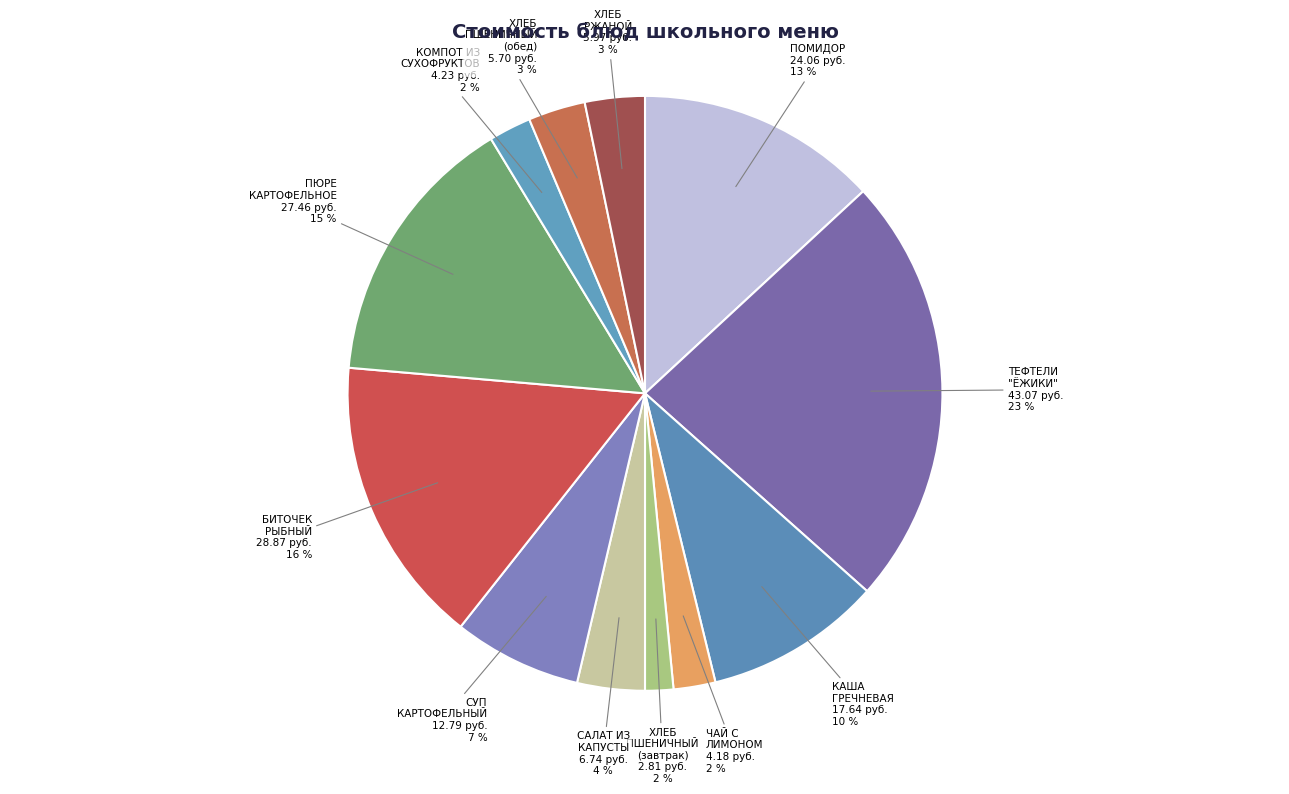

Combined, do БИТОЧЕК РЫБНЫЙ and ХЛЕБ ПШЕНИЧНЫЙ (завтрак) account for over 50%?

No